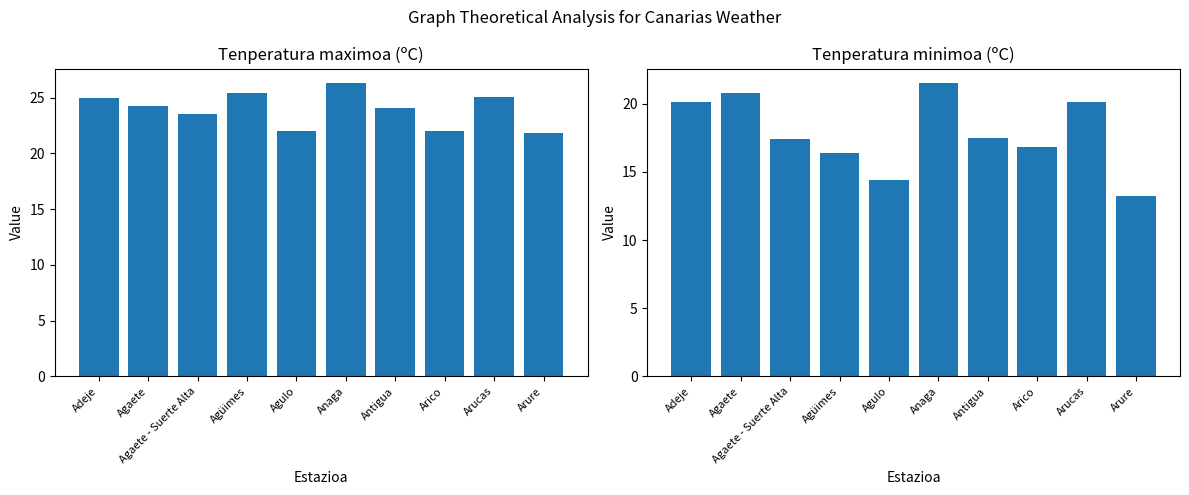

List the series in order of their overall mean, lowest first.

Tenperatura minimoa, Tenperatura maximoa